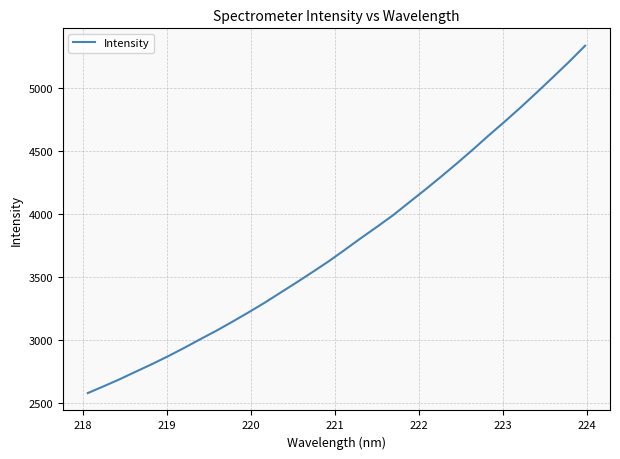

What is the minimum value shown in the chart?

2575.6